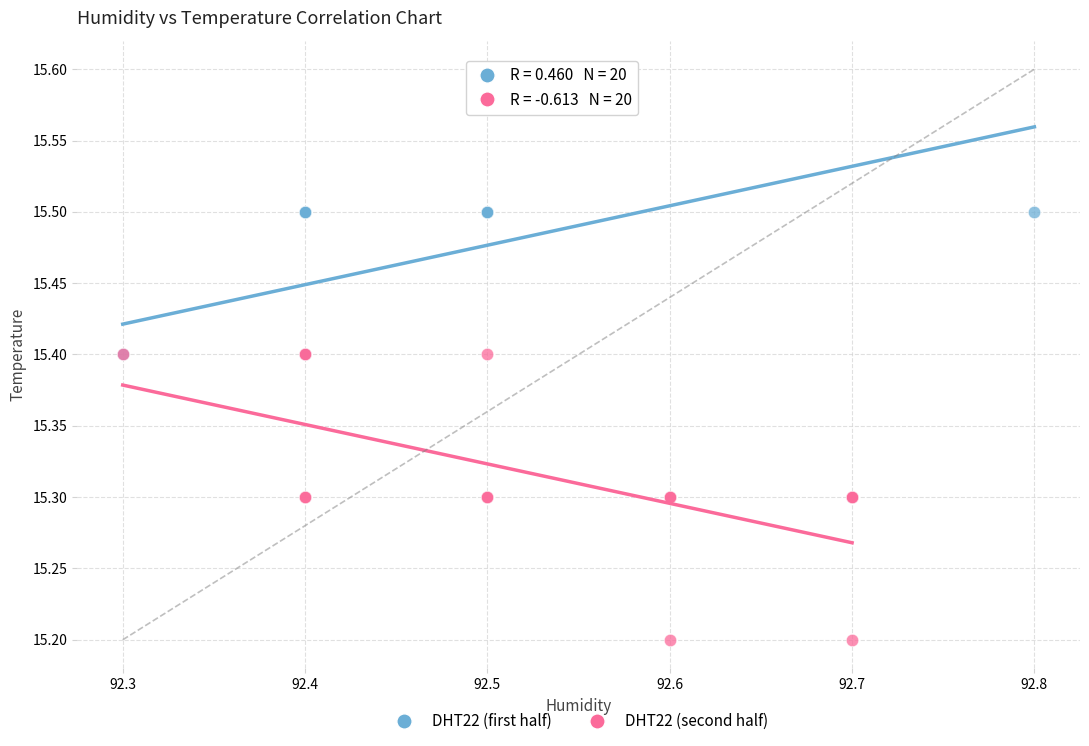

Which series reaches the minimum Y coordinate?

DHT22 (second half)